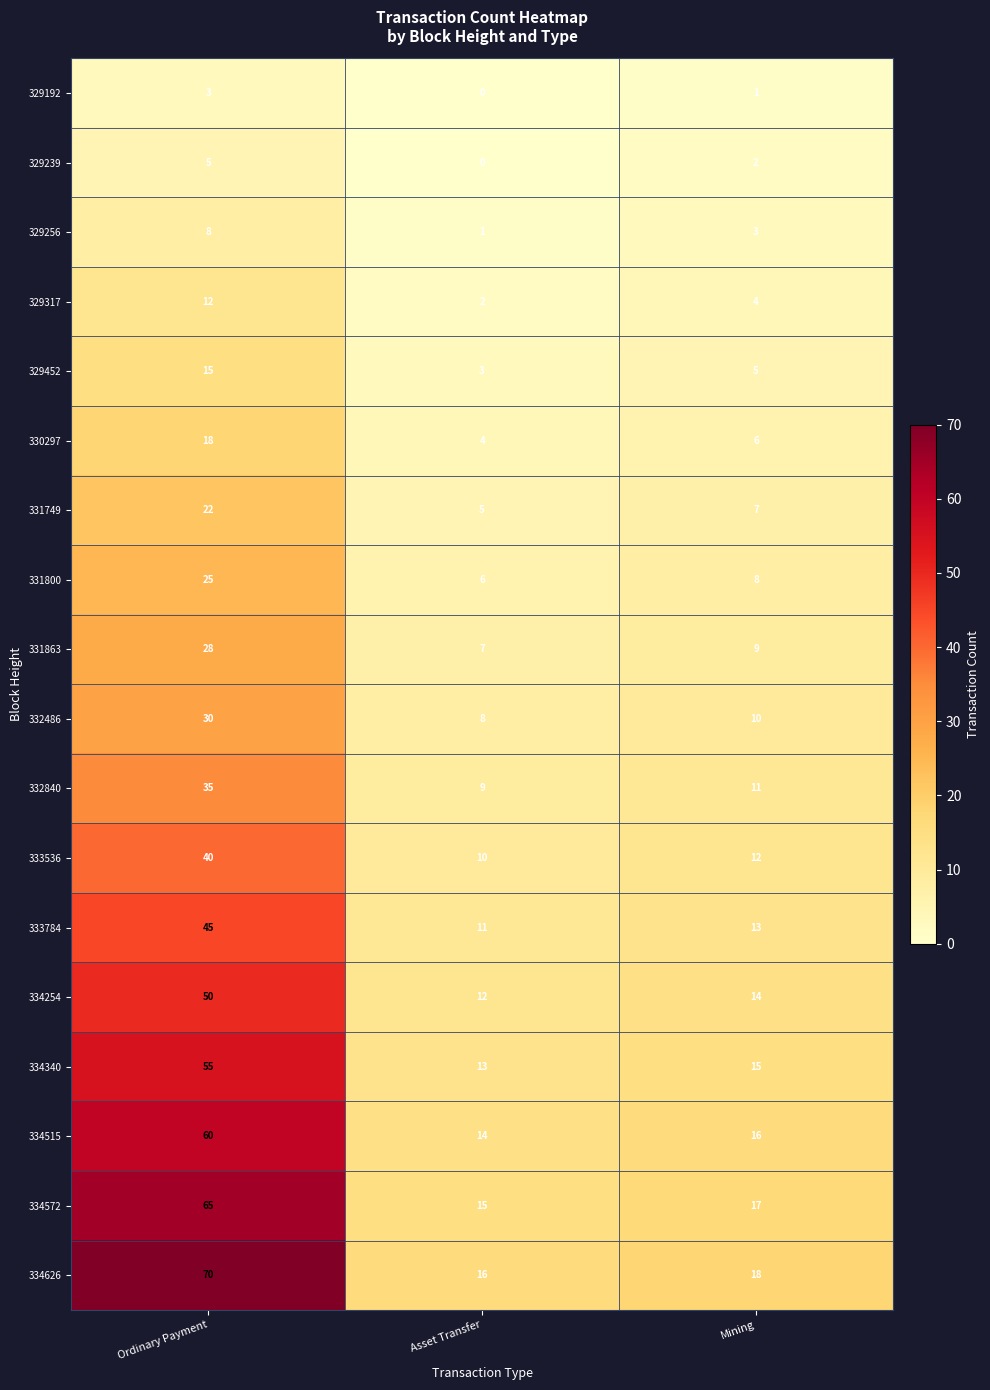

True or false: 329317 has a value of 1 at Mining.

False